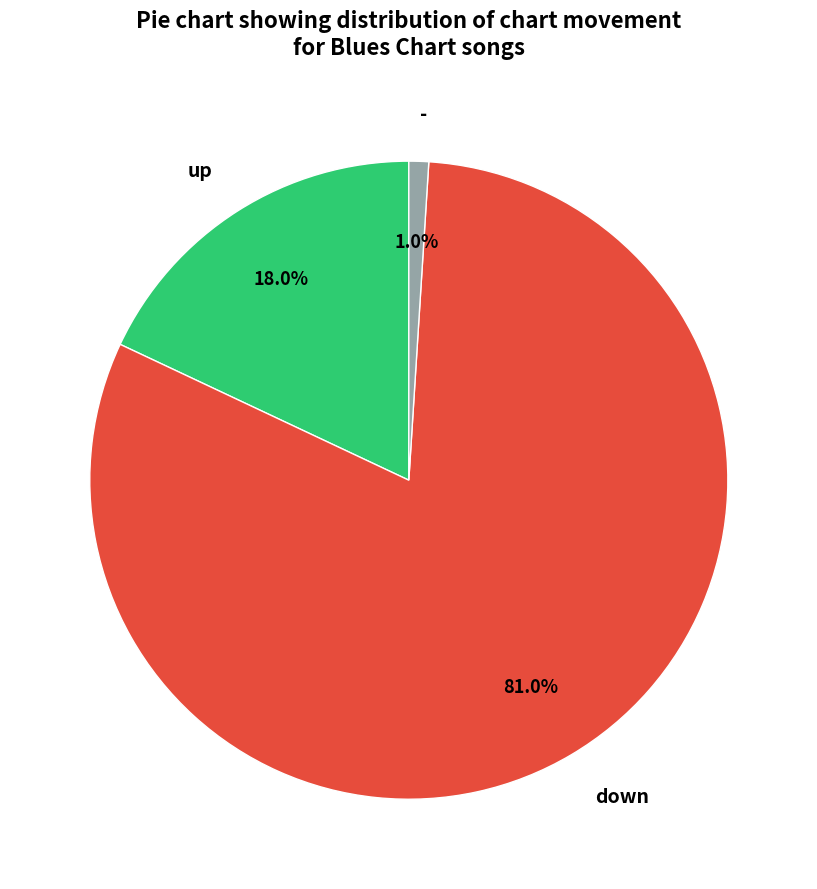

To the nearest percent, what is the average slice percentage?

33%